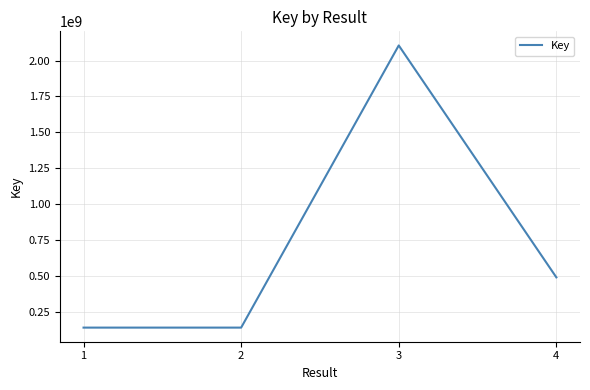

True or false: the data has more than 2 interior local peaks.

False